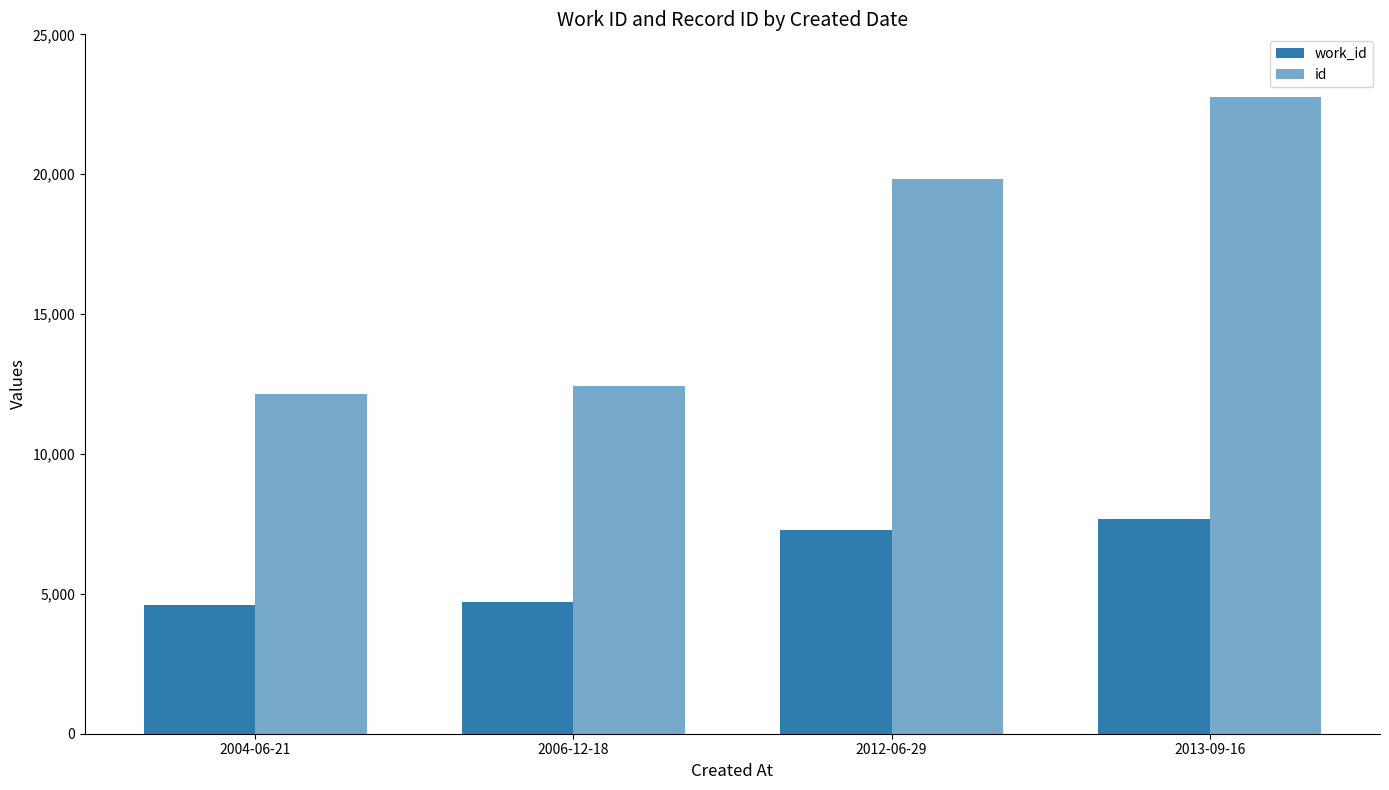

What is the label of the 2nd bar from the left?

2006-12-18